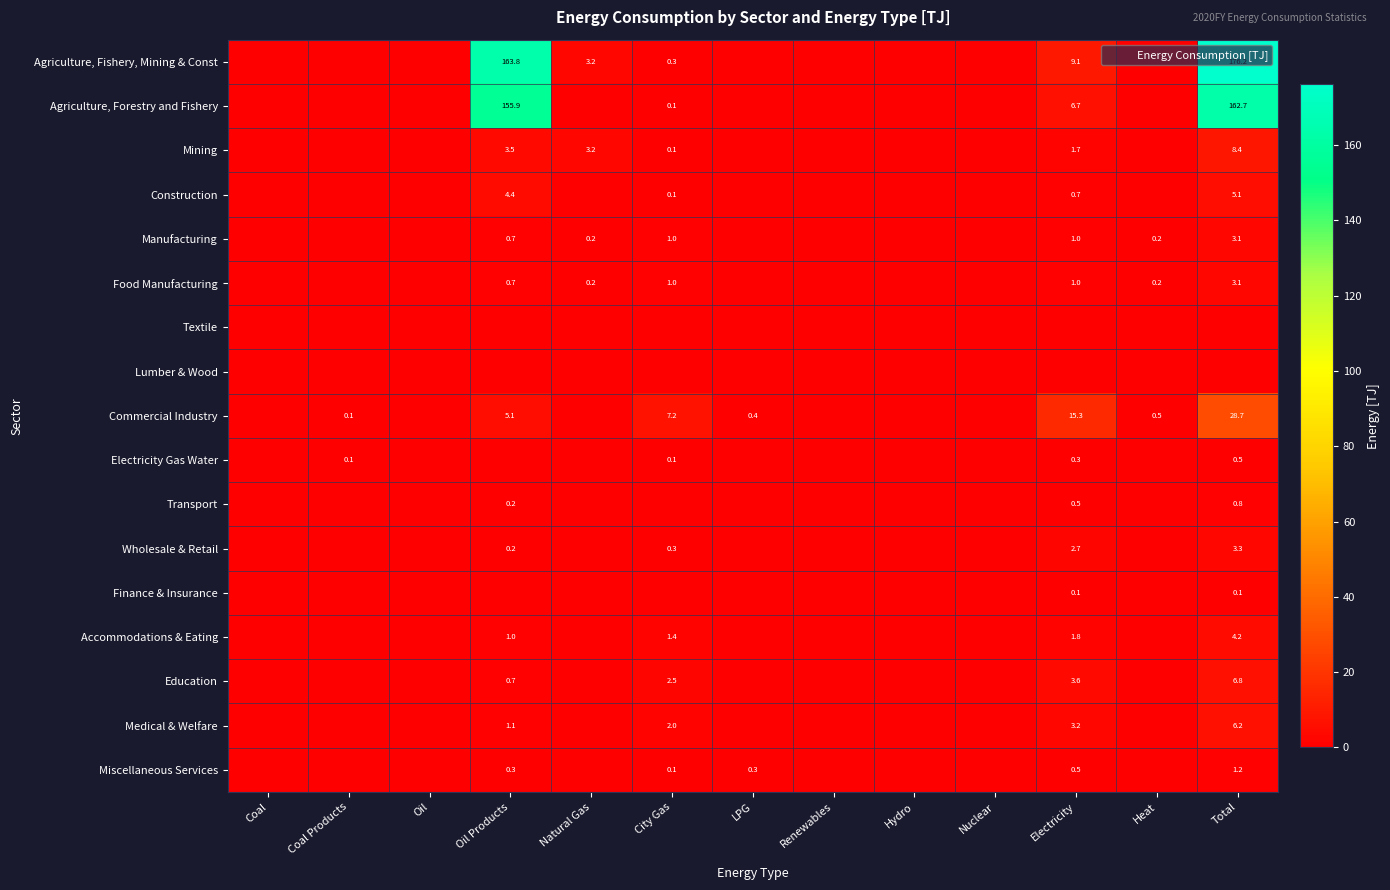

Which series has the largest range (max minus min)?

Agriculture, Fishery, Mining & Const